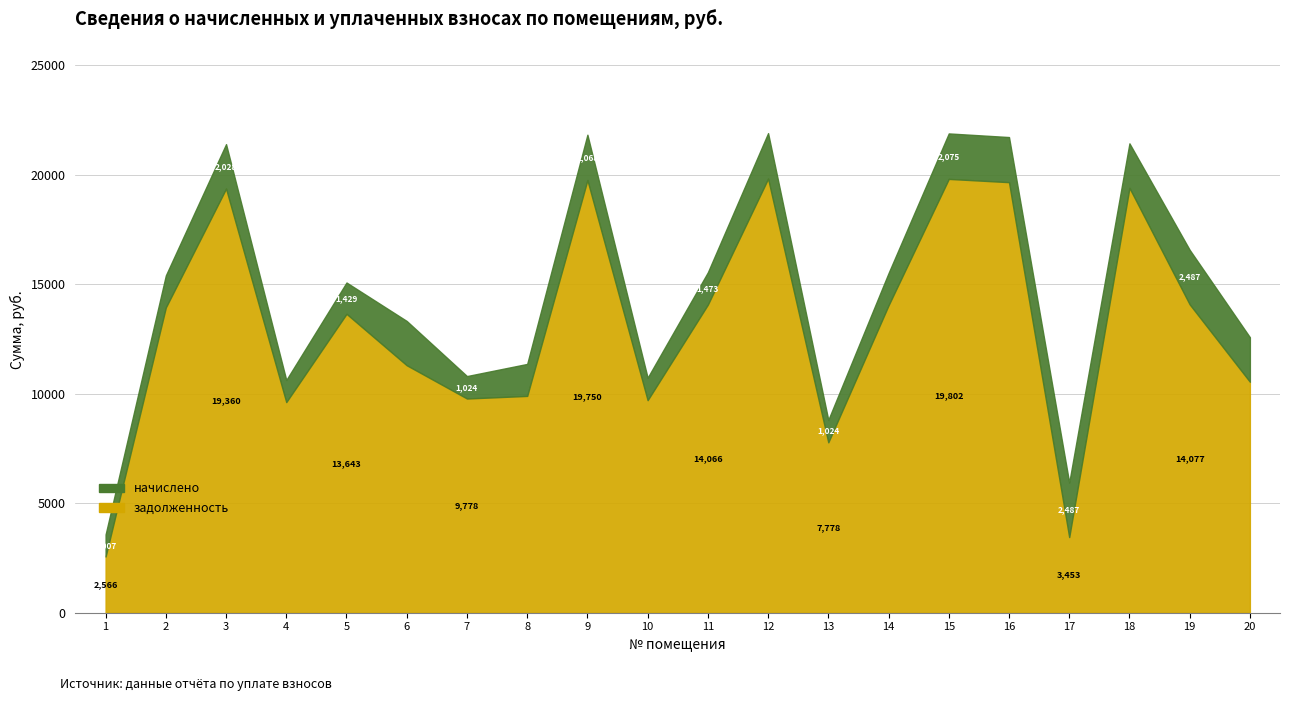

How many values in the начислено series exceed 2020?

10